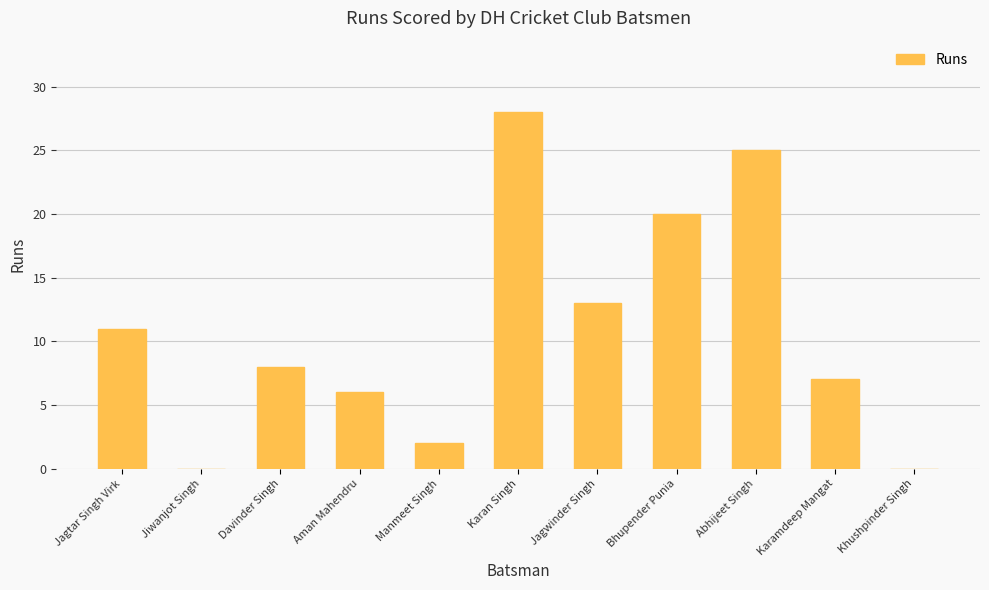

What is the change in value from Aman Mahendru to Bhupender Punia?

+14